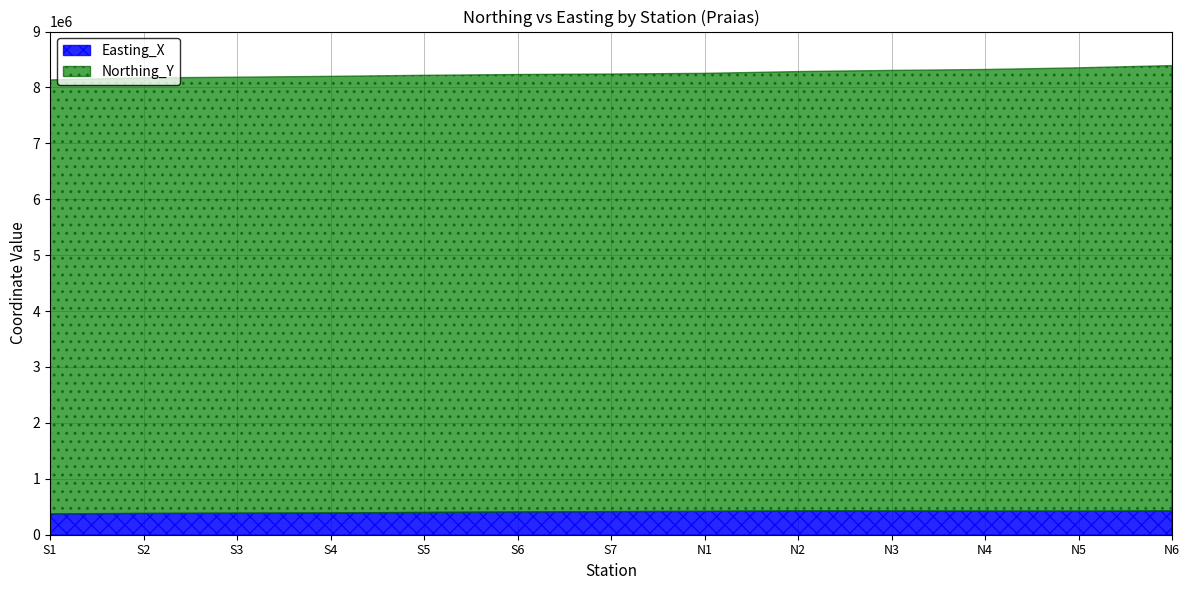

True or false: Northing_Y and Easting_X cross at least once.

False